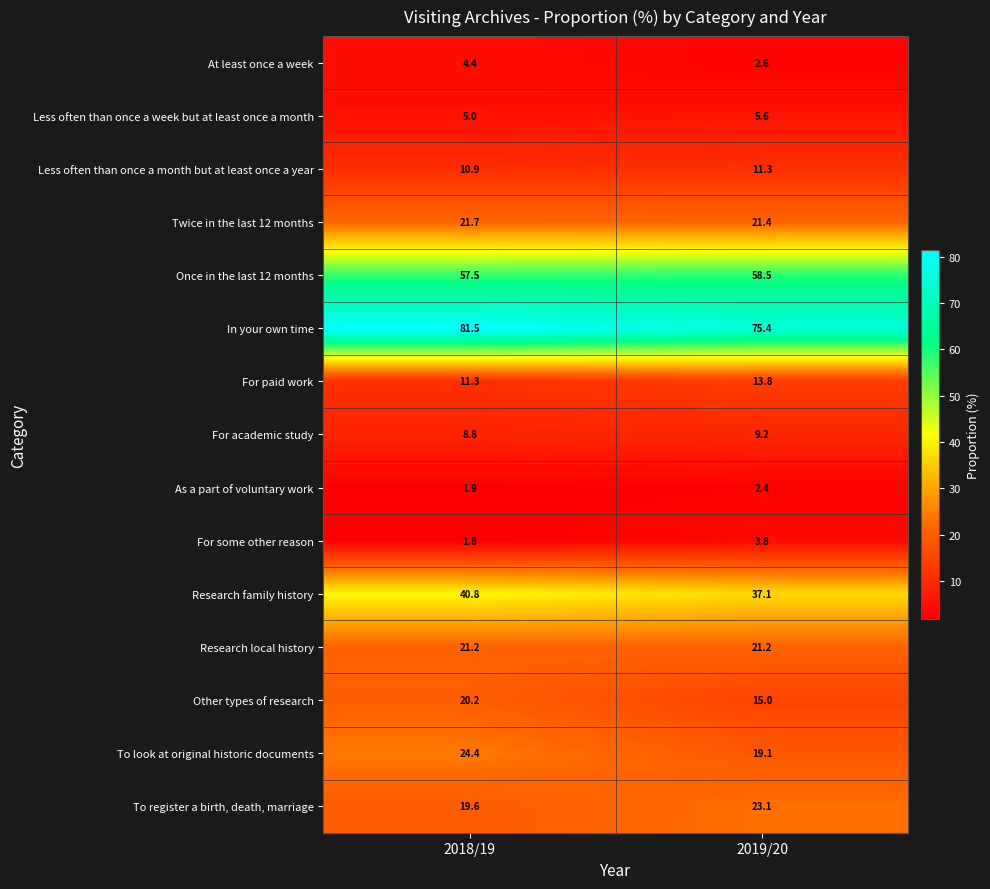

Where is Less often than once a month but at least once a year nearest to the value 11?

2018/19